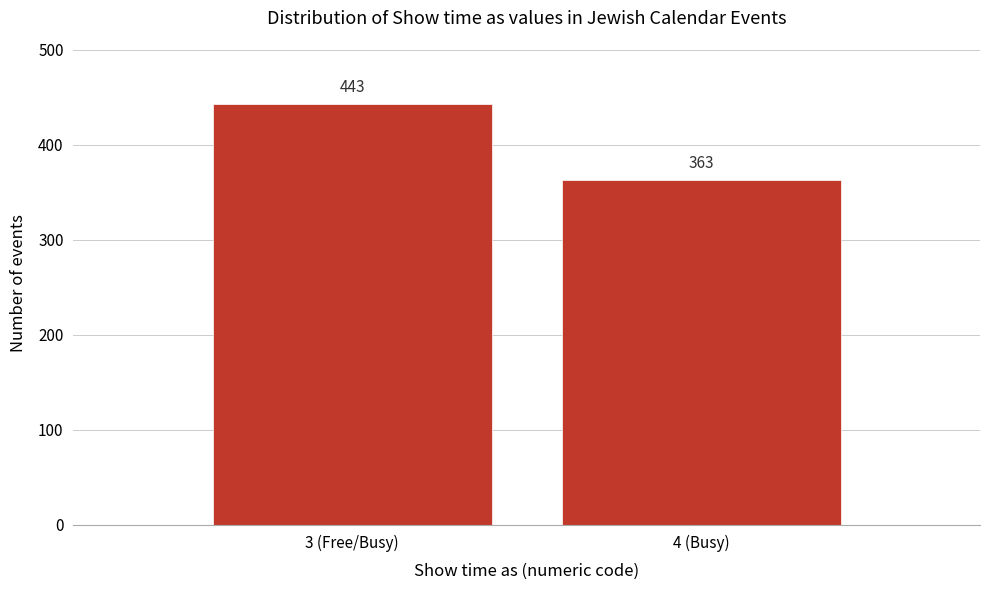

Reading left to right, what are all the values shown in this chart?

443	363